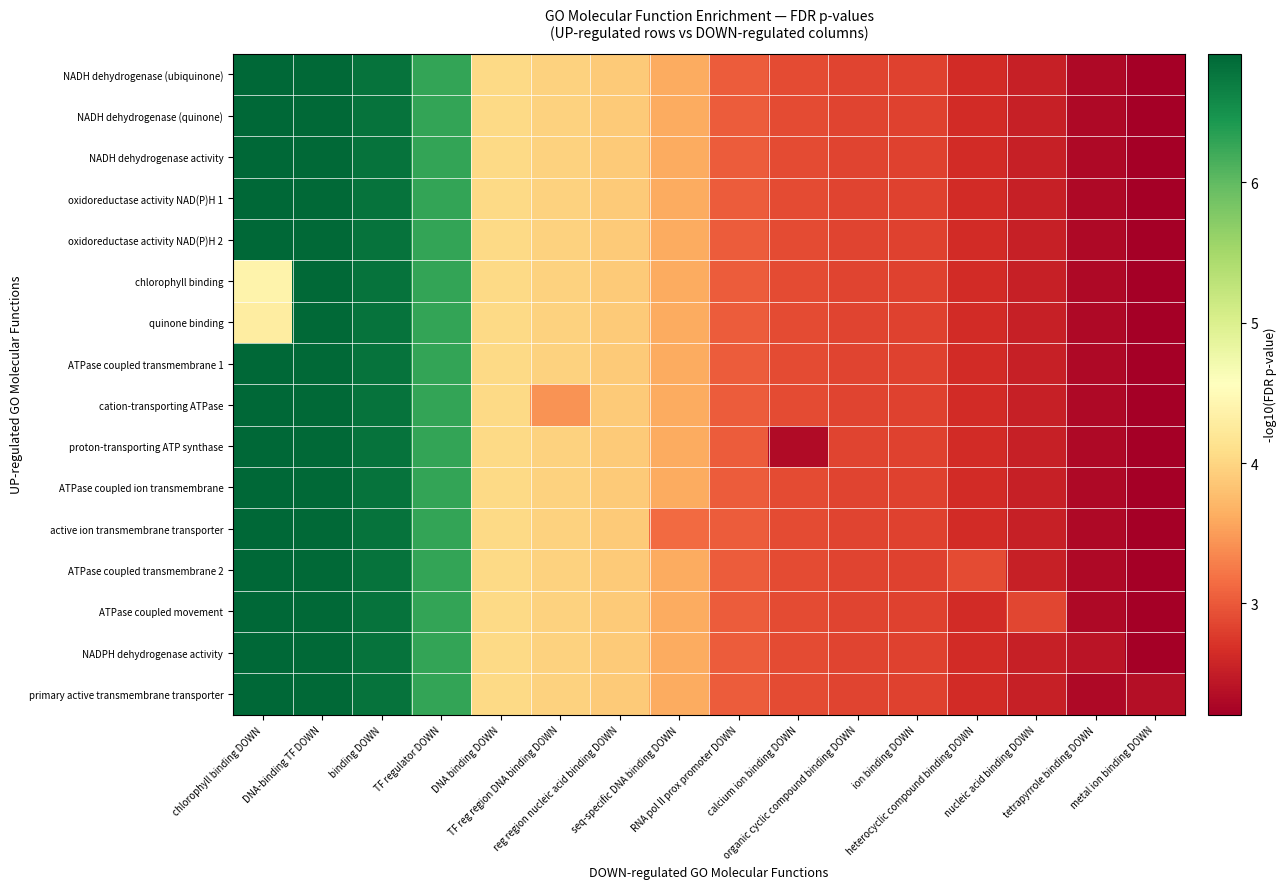

What is the greatest value displayed?

6.9